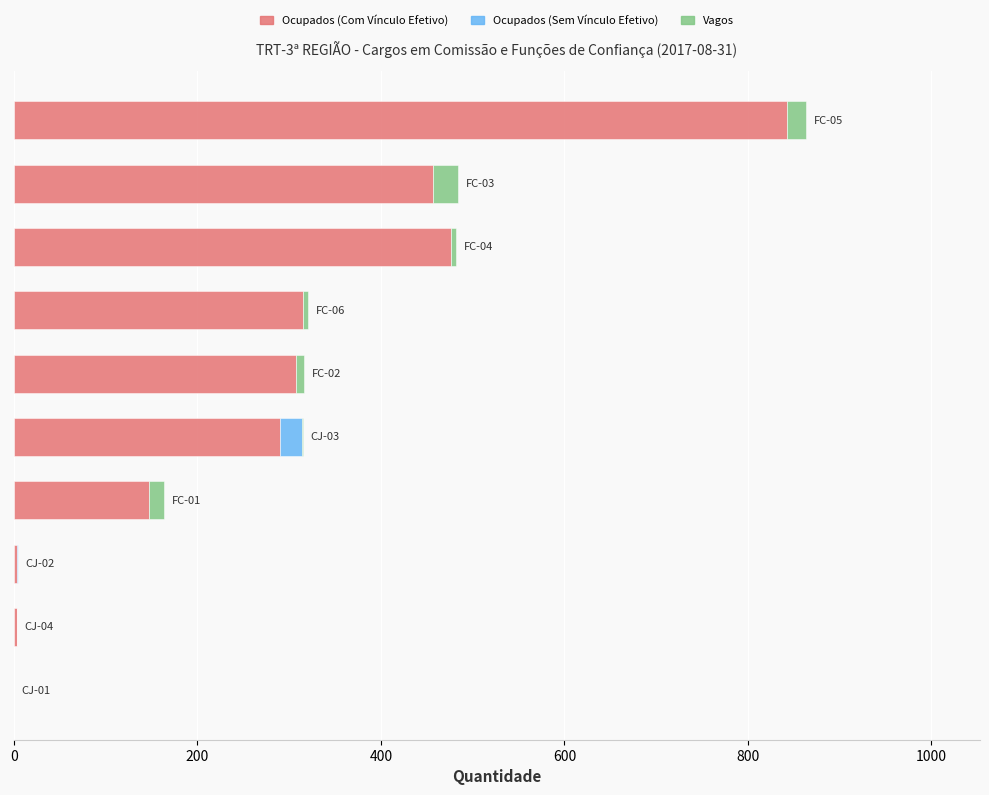

What is the highest value of the Ocupados (Com Vínculo Efetivo) series?

842